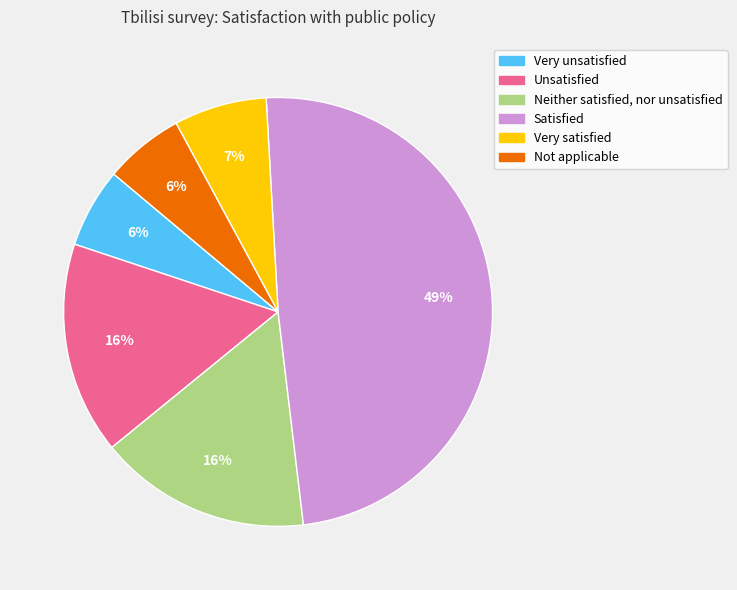

What is the largest slice in the pie chart?

Satisfied